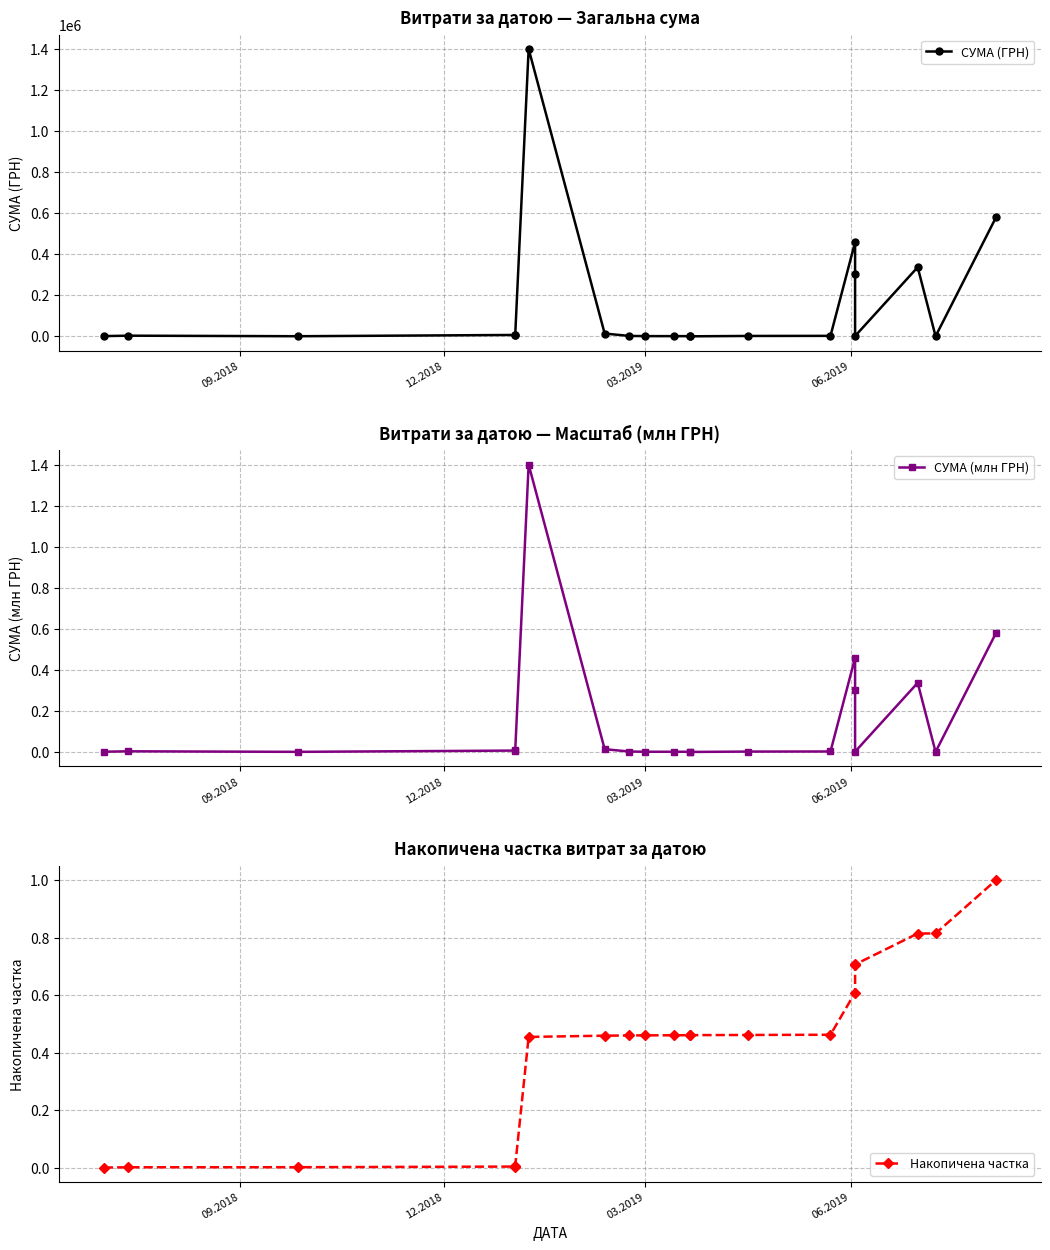

True or false: СУМА (млн ГРН) and СУМА (ГРН) intersect in this chart.

False